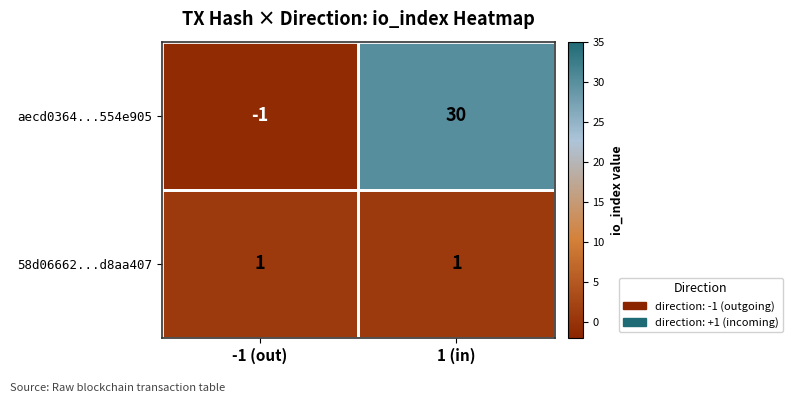

Between -1 (out) and 1 (in), which series saw the biggest shift?

aecd0364...554e905